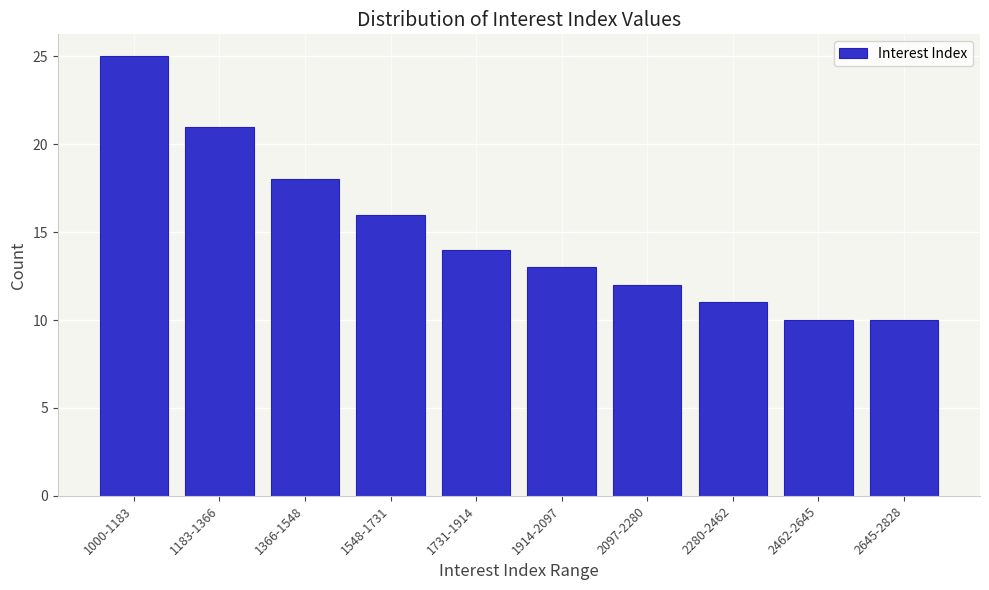

Reading right to left, list all the values displayed in this chart.

10	10	11	12	13	14	16	18	21	25